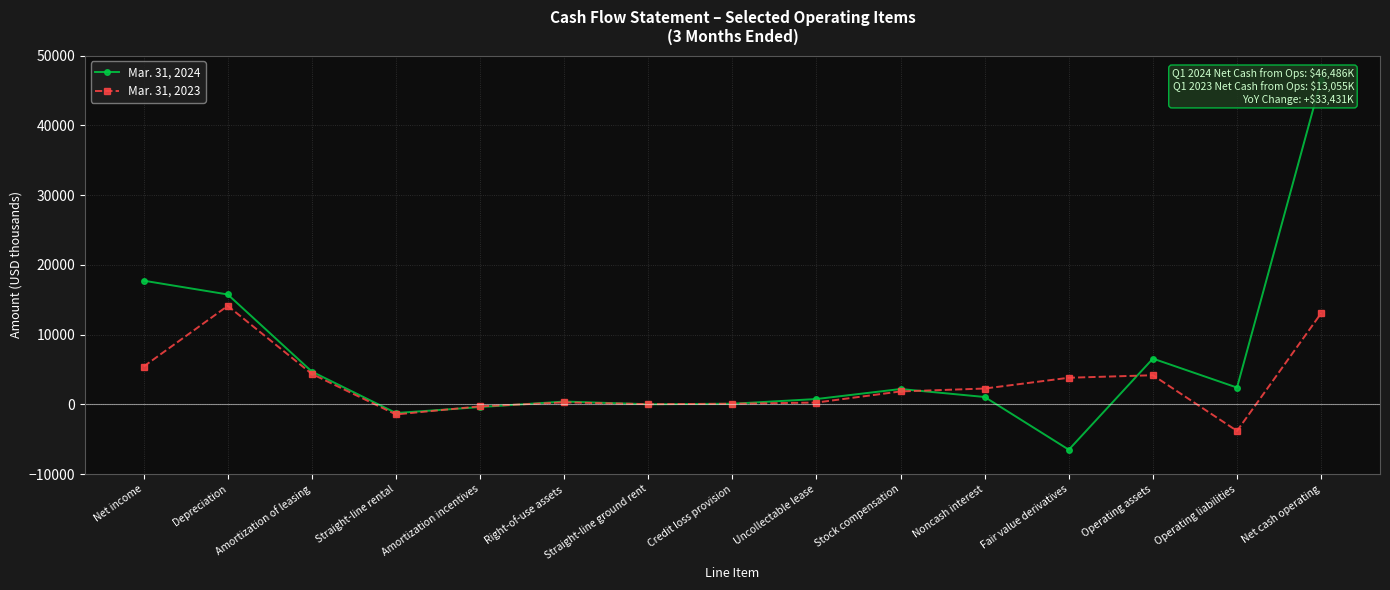

Does the chart display data point markers on the line(s)?

Yes